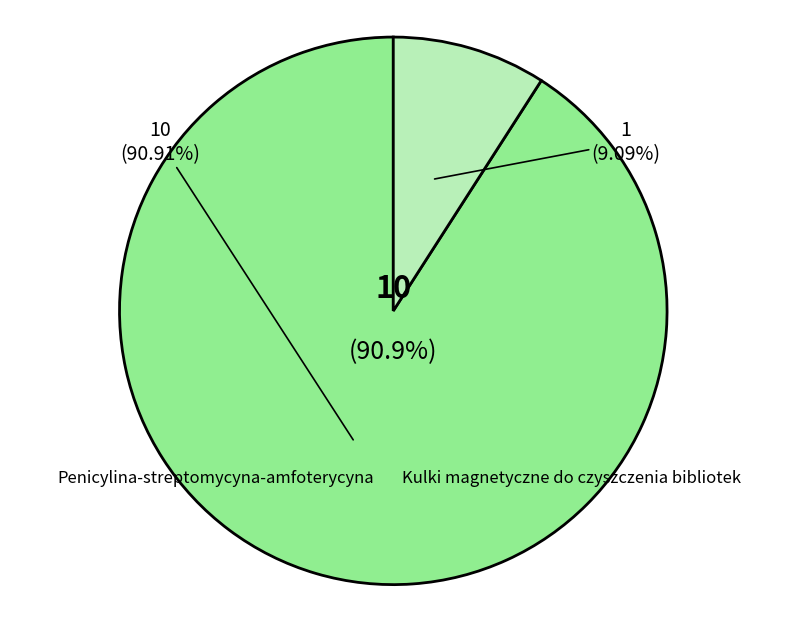

What percentage do 1 and 1a together represent?

100.0%